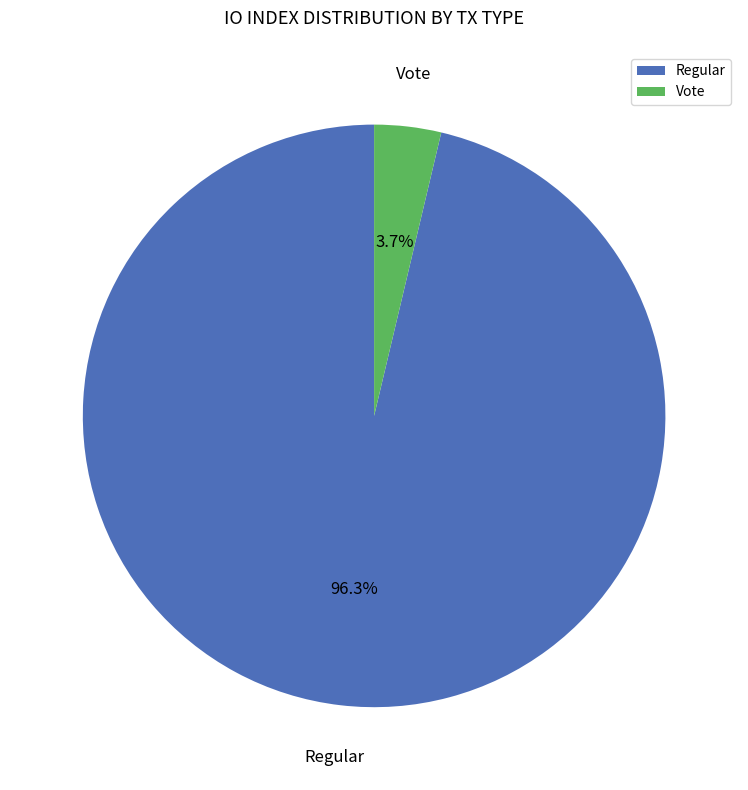

To the nearest percent, what percentage of the pie is Vote?

4%